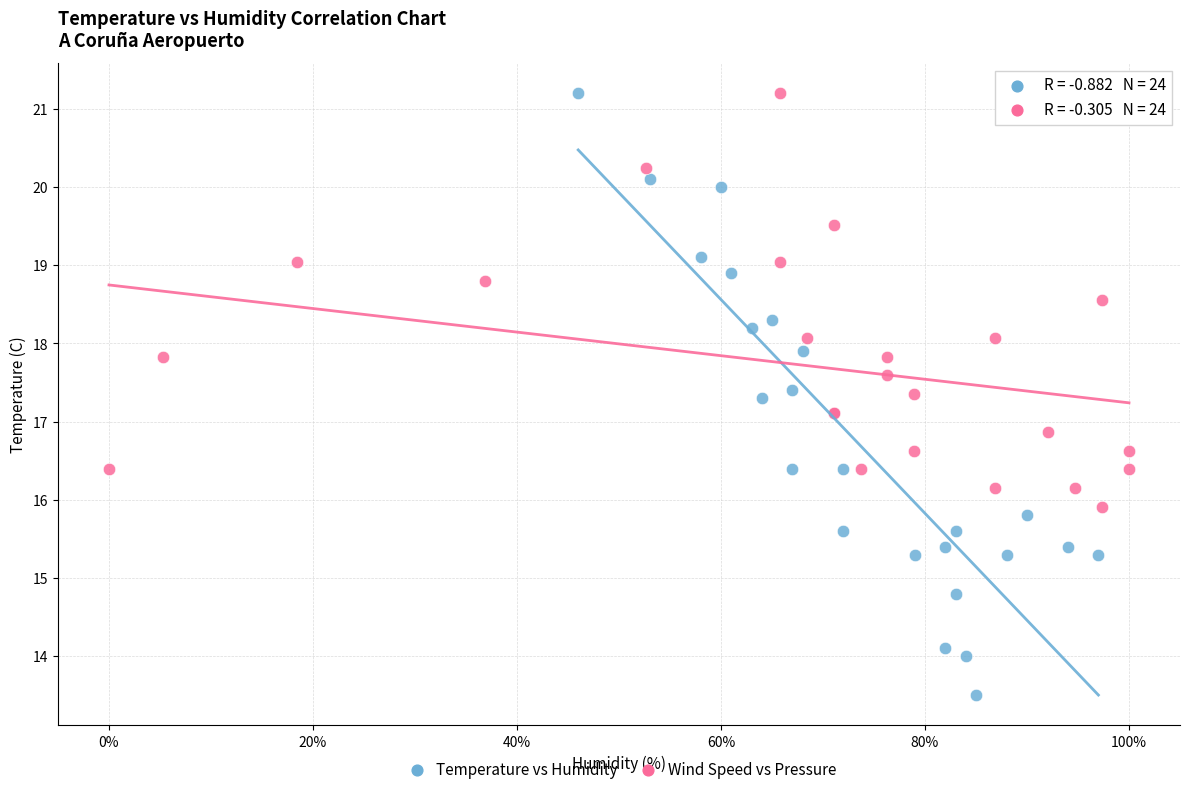

Which series contains the lowest Y value?

Temperature vs Humidity